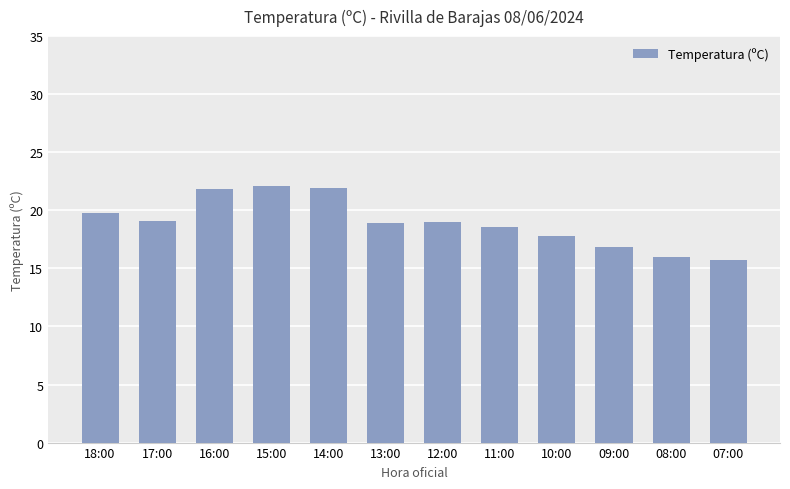

What is the difference between the maximum and minimum values?

6.4